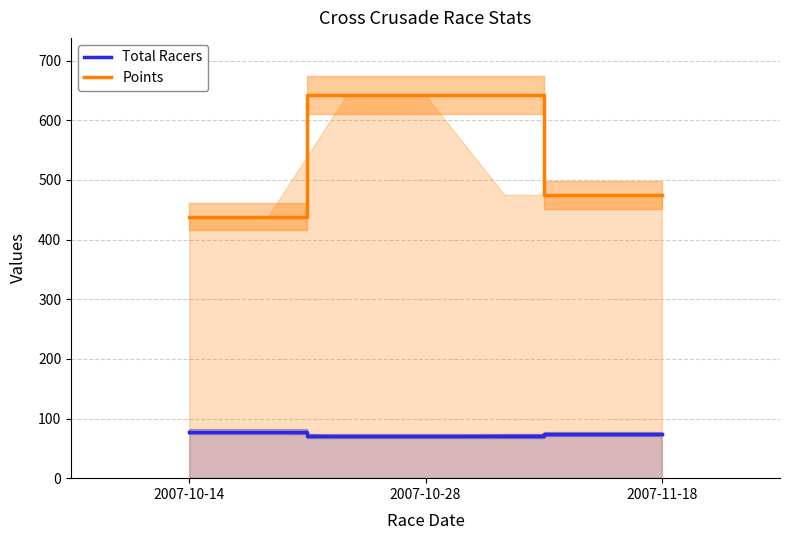

Reading left to right, list all the values displayed in this chart.

Total Racers: 78.0	71.0	74.0
Points: 438.6	641.7	475.0